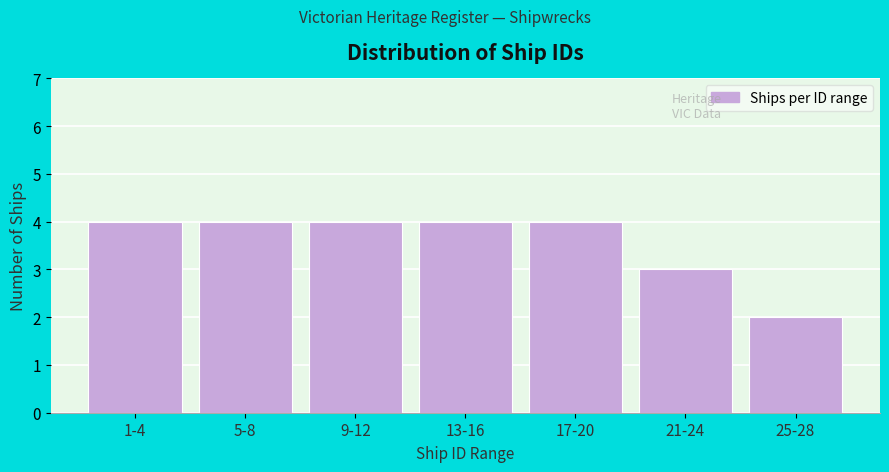

Reading left to right, what are all the values shown in this chart?

4	4	4	4	4	3	2